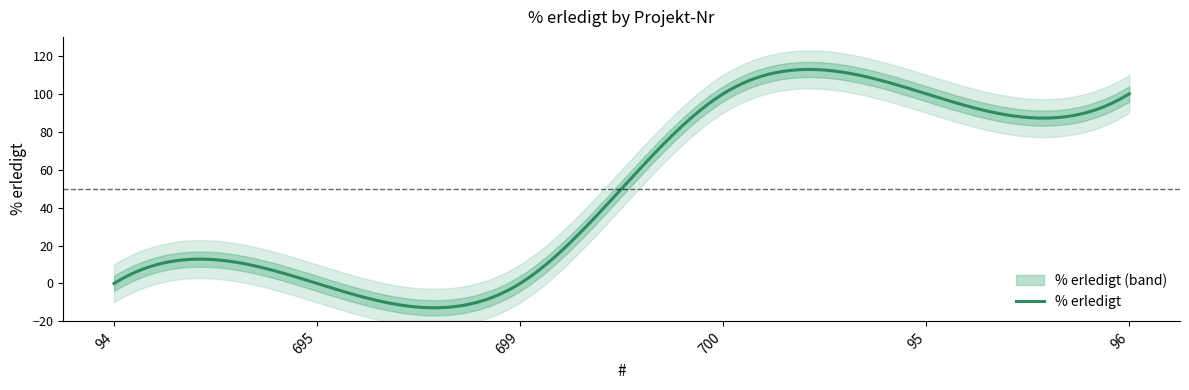

How many values are between 0 and 100?

6